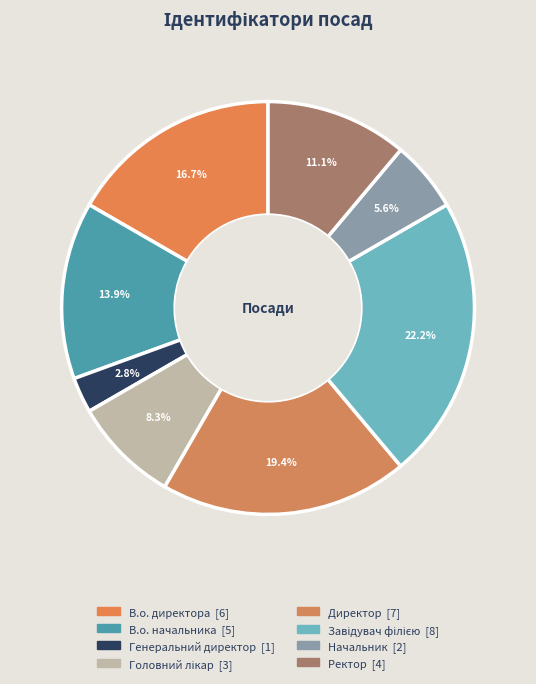

What percentage is the В.о. директора slice, to the nearest percent?

17%